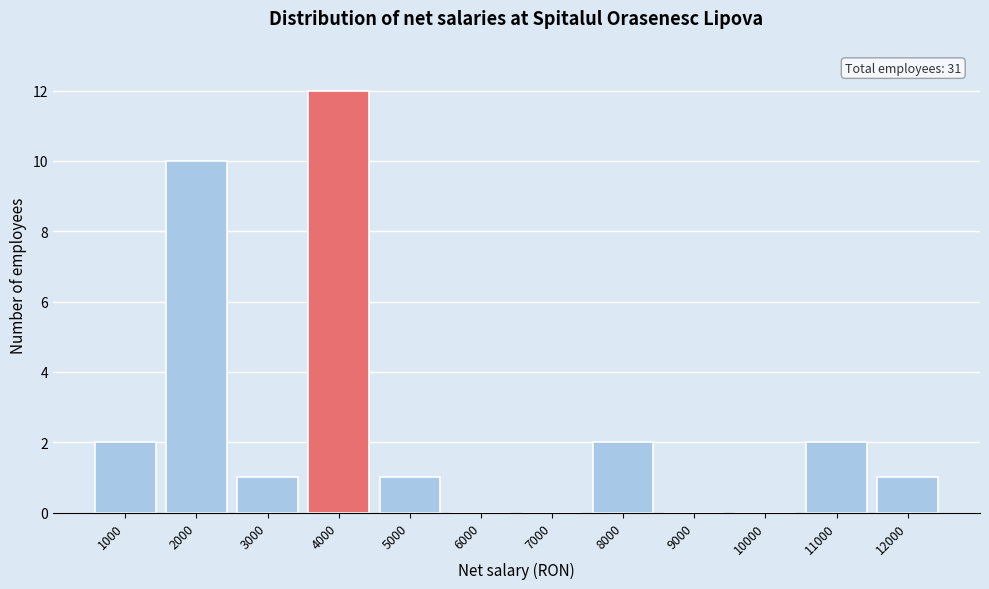

Reading left to right, what are all the values shown in this chart?

1000=2	2000=10	3000=1	4000=12	5000=1	6000=0	7000=0	8000=2	9000=0	10000=0	11000=2	12000=1